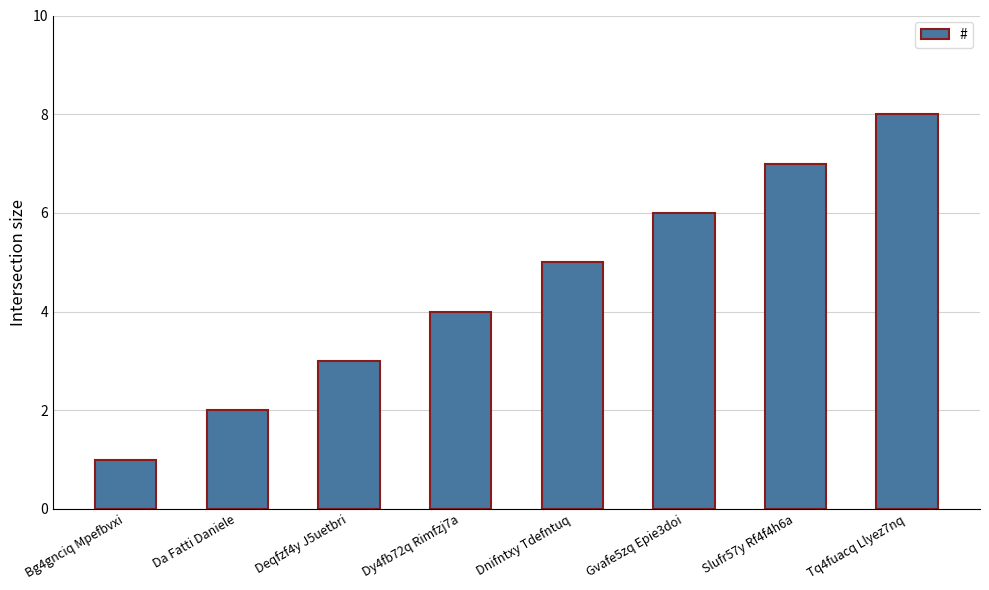

List the labels in order of value, largest first.

Tq4fuacq Llyez7nq, Slufr57y Rf4f4h6a, Gvafe5zq Epie3doi, Dnifntxy Tdefntuq, Dy4fb72q Rimfzj7a, Deqfzf4y J5uetbri, Da Fatti Daniele, Bg4gnciq Mpefbvxi